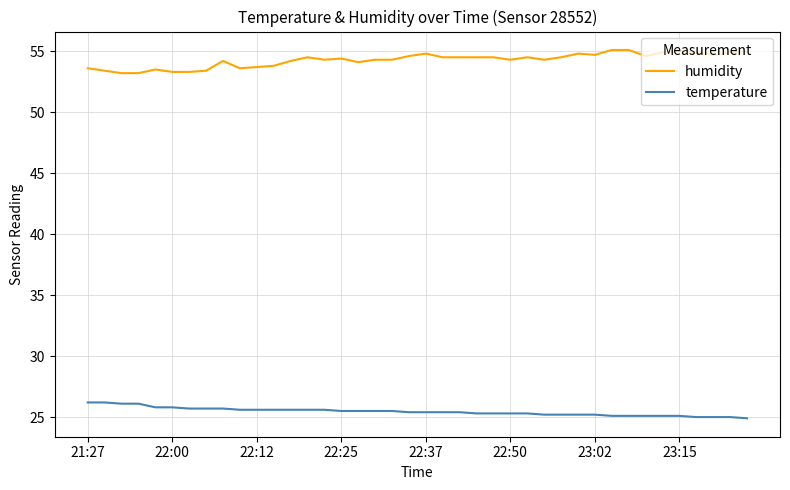

List the series in order of their peak value, lowest first.

temperature, humidity